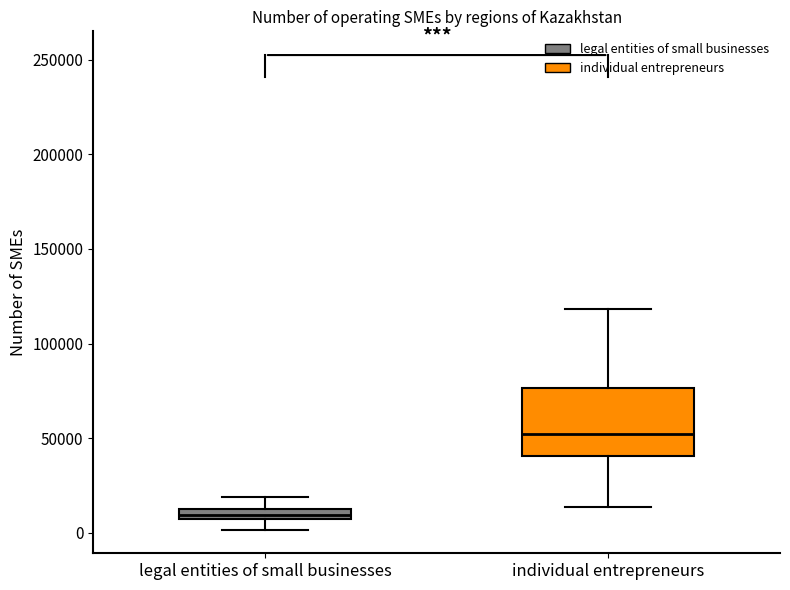

Which box has the lowest median line?

legal entities of small businesses